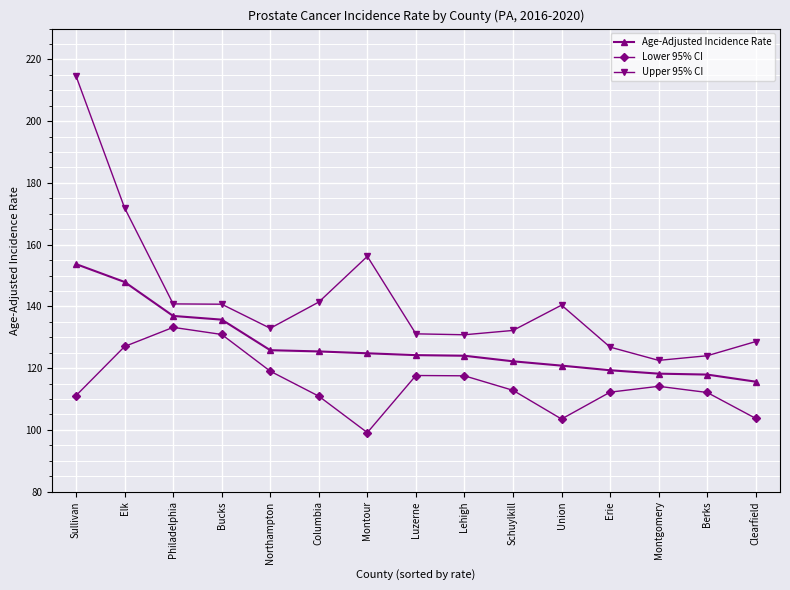

Does the chart display data point markers on the line(s)?

Yes